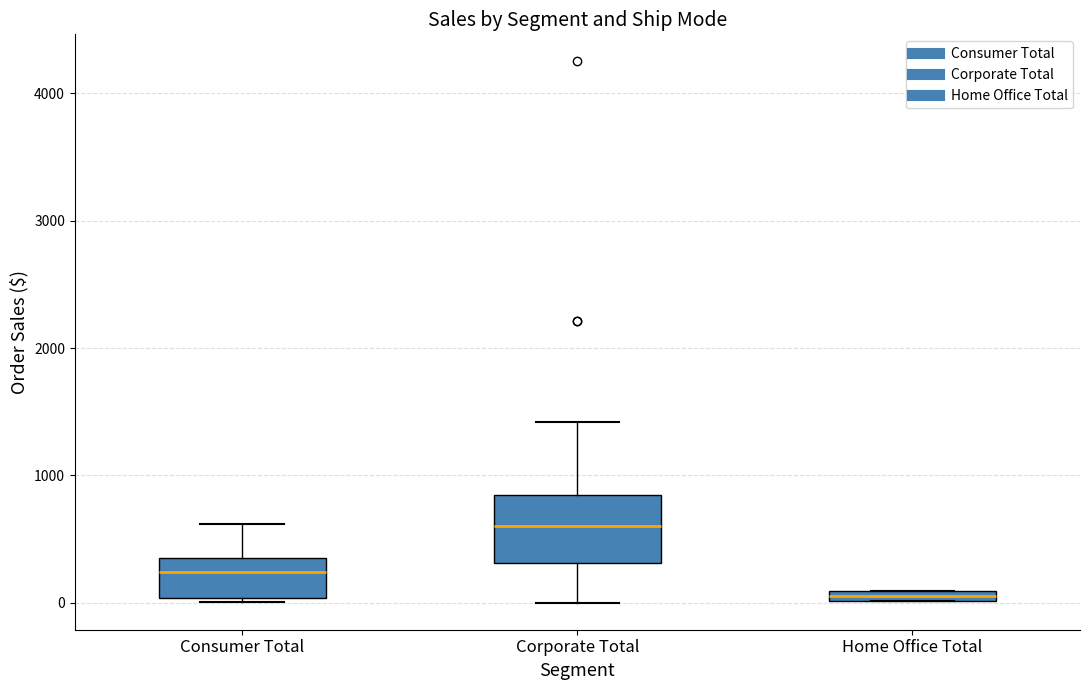

Which box has the lowest median line?

Home Office Total